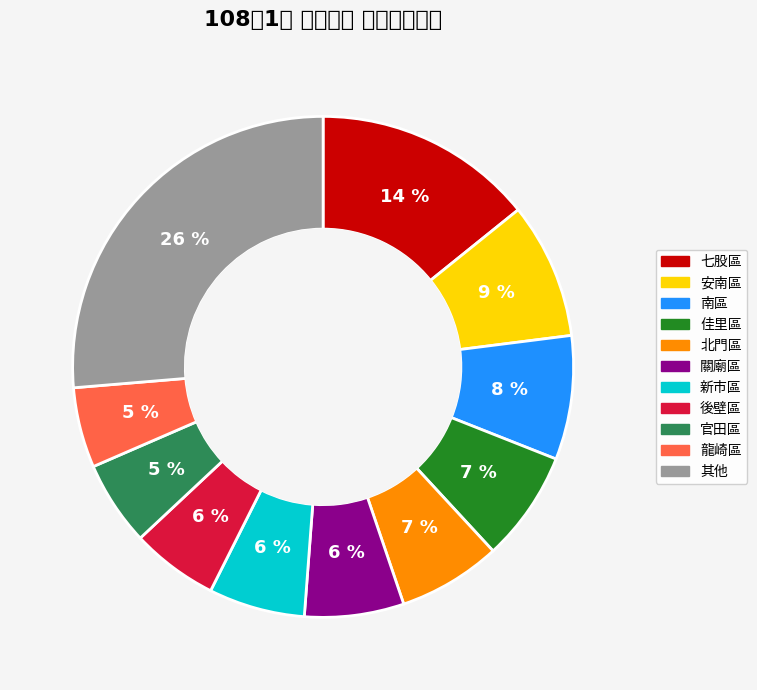

Is there any slice that represents more than half of the pie?

No